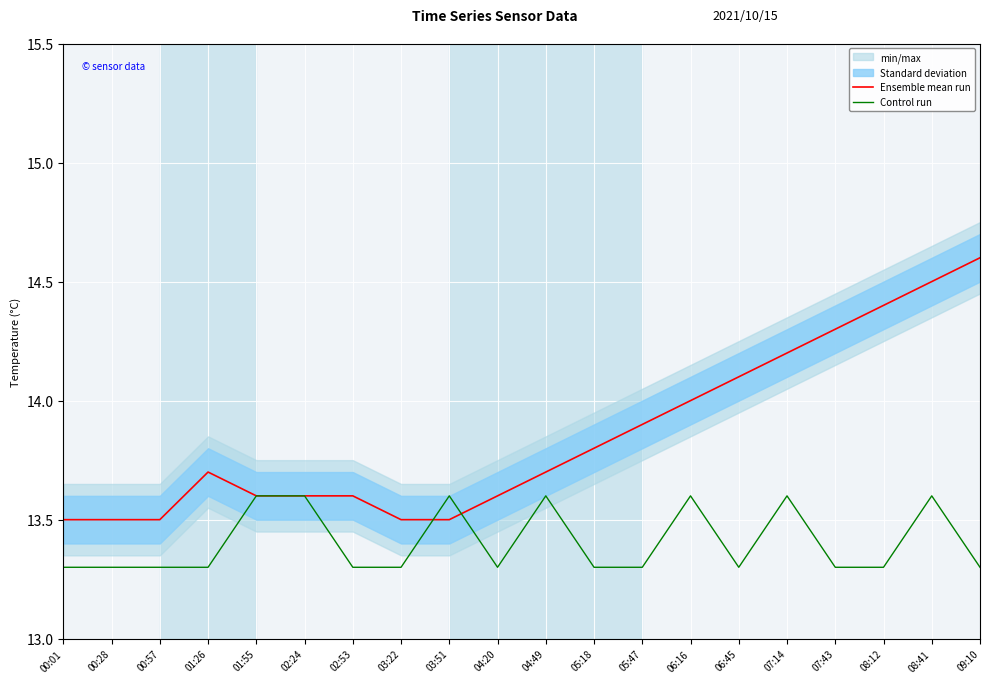

What is the difference between the highest and lowest values at 00:57?

0.2